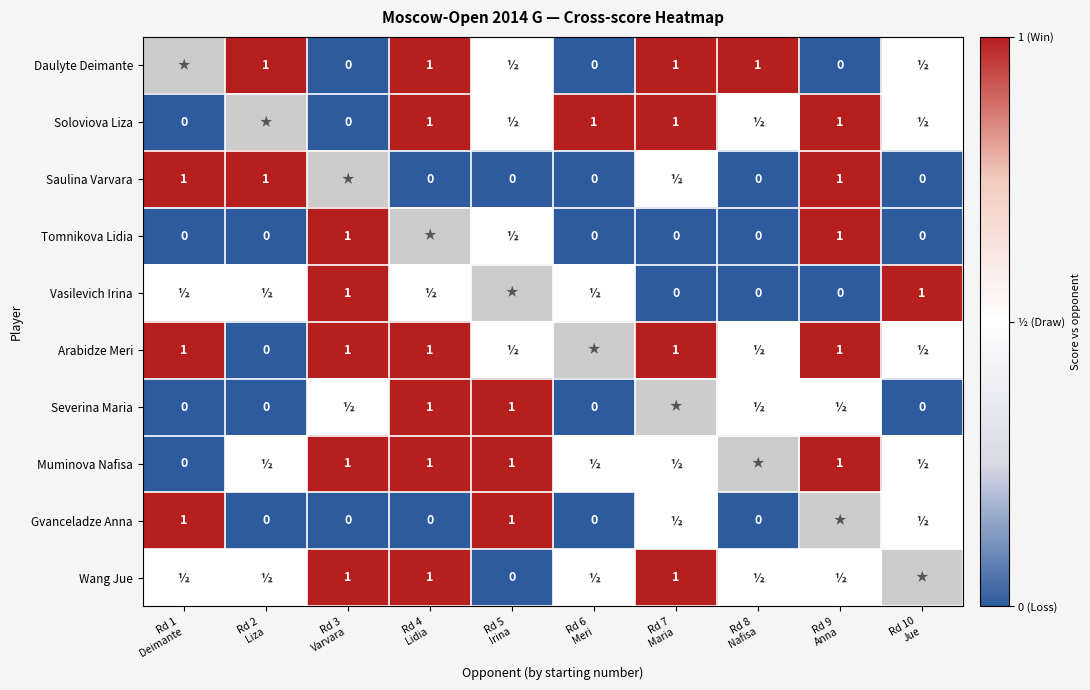

Between Rd 1 Deimante and Rd 2 Liza, which series saw the biggest shift?

Arabidze Meri